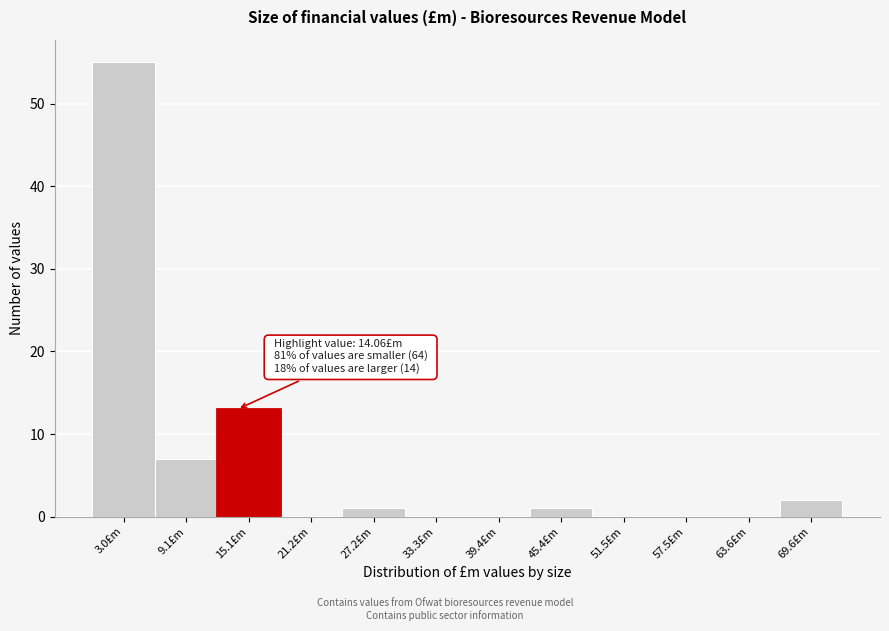

Which range on the x-axis has the tallest bar?

0 to 6